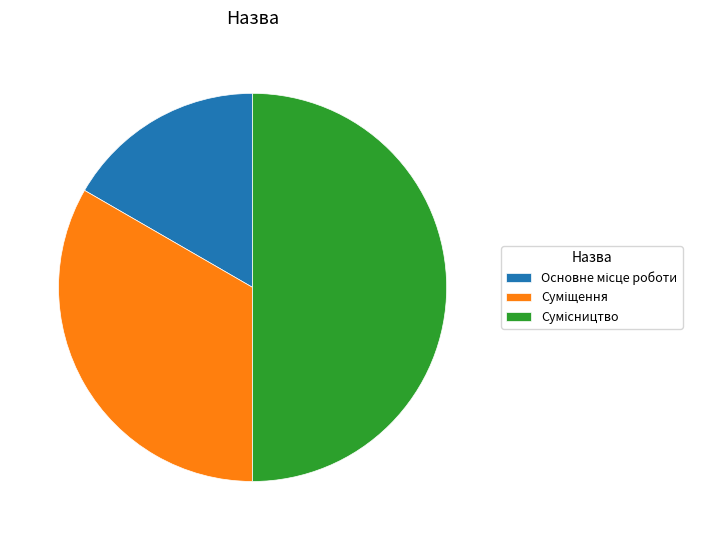

Count the number of slices in the pie.

3